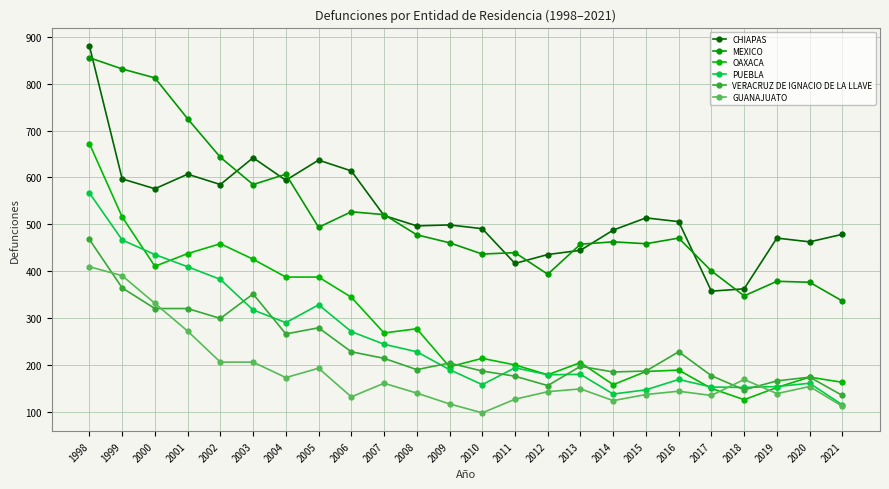

The VERACRUZ DE IGNACIO DE LA LLAVE series shows 466 at 2004. True or false?

False